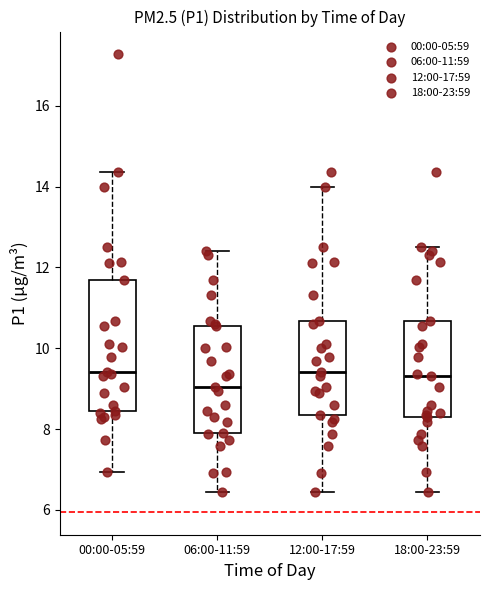

Which box is the tallest, from its lower edge to its upper edge?

00:00-05:59